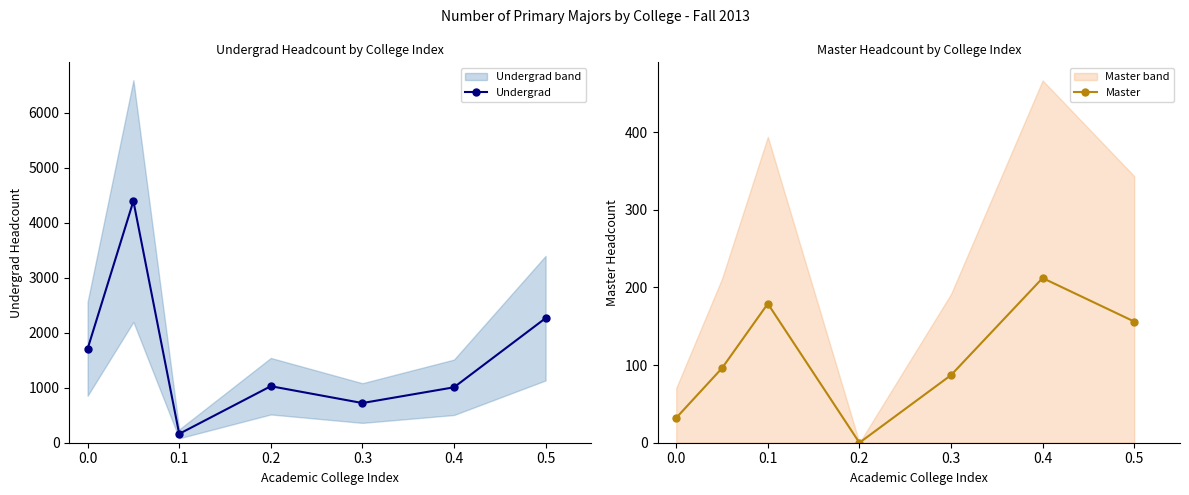

At which label does Master first exceed 96?

0.1